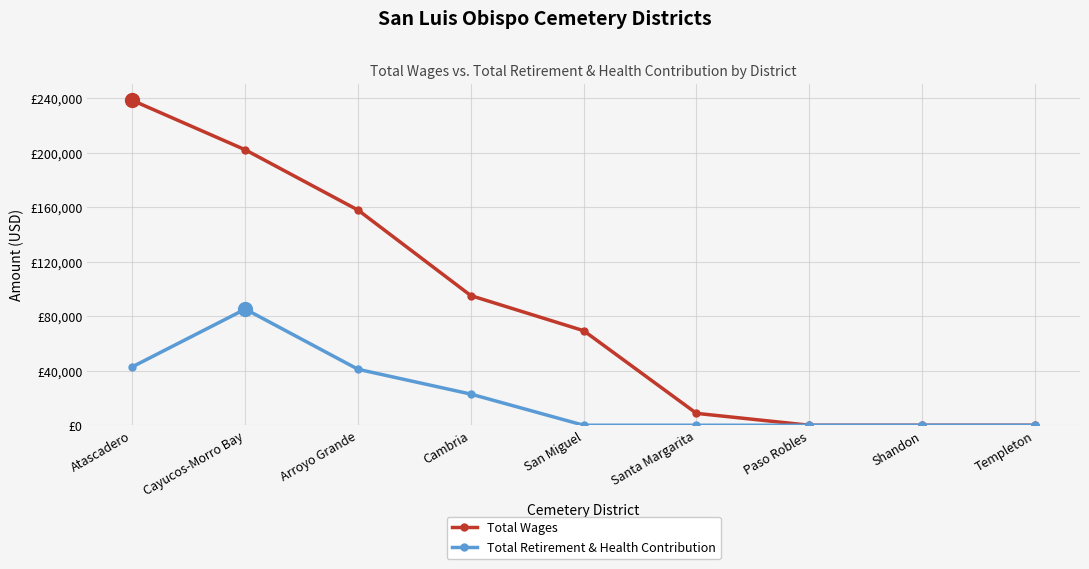

What are all the series names shown in the legend?

Total Wages, Total Retirement & Health Contribution